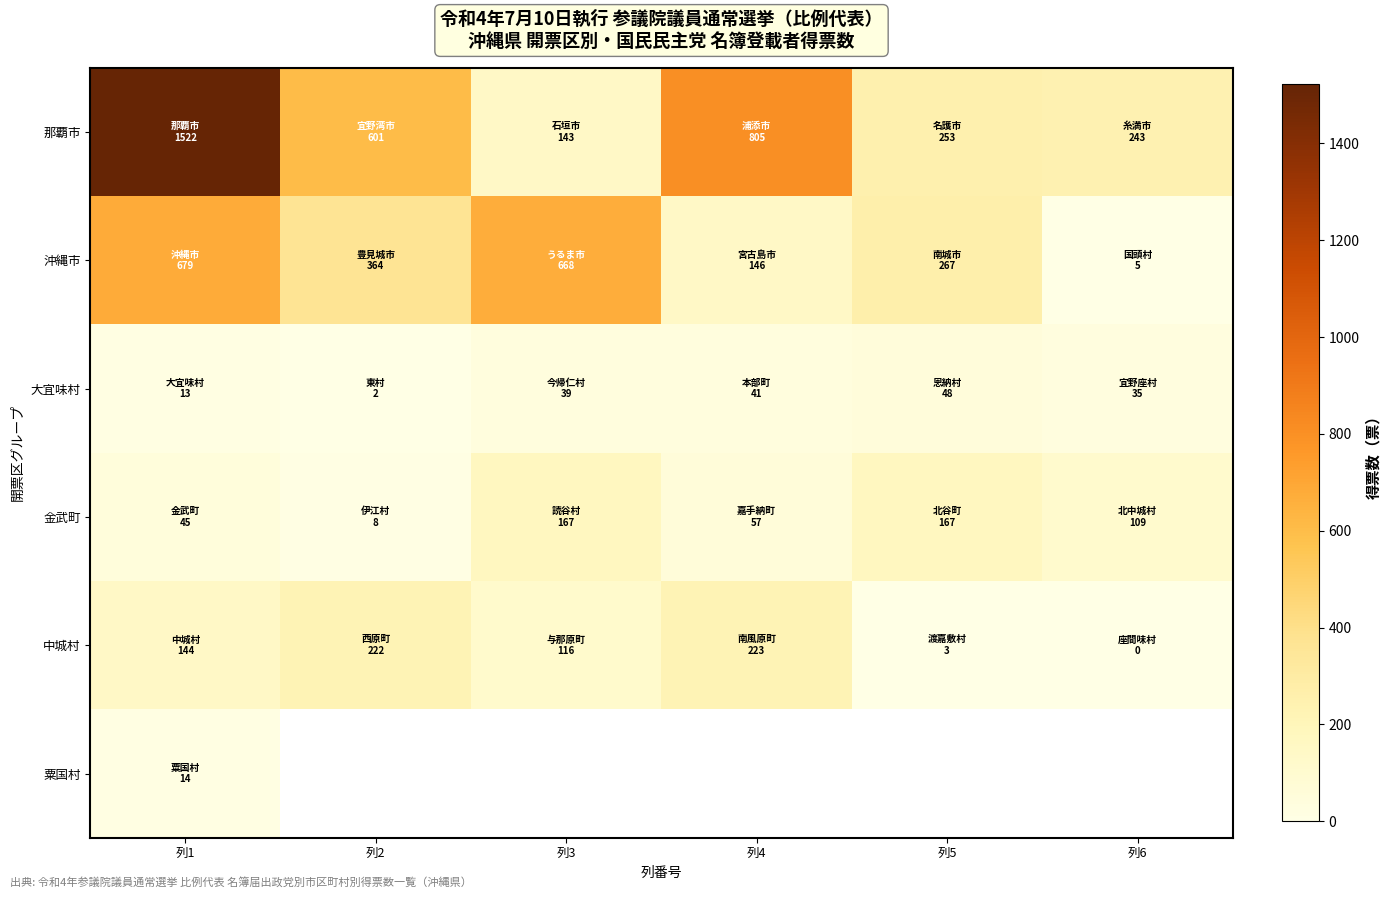

Rank the series by their maximum value, from highest to lowest.

那覇市, 沖縄市, 中城村, 金武町, 大宜味村, 粟国村